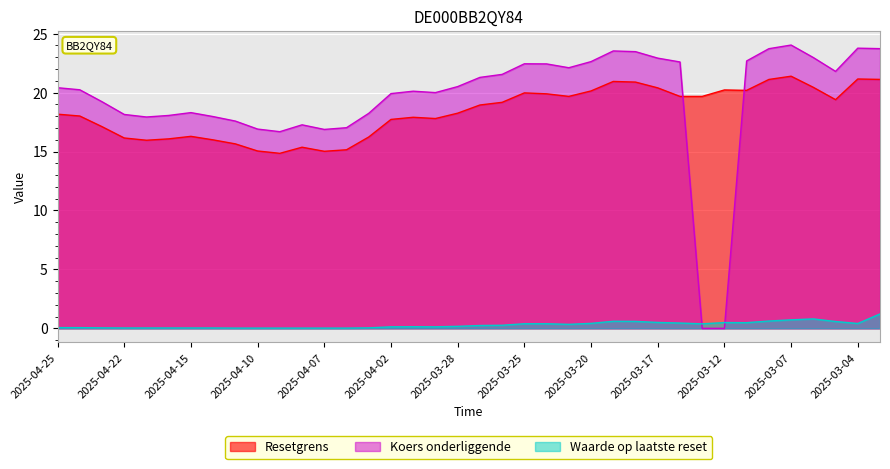

In Resetgrens, how many points are higher than both neighbors (excluding endpoints)?

8